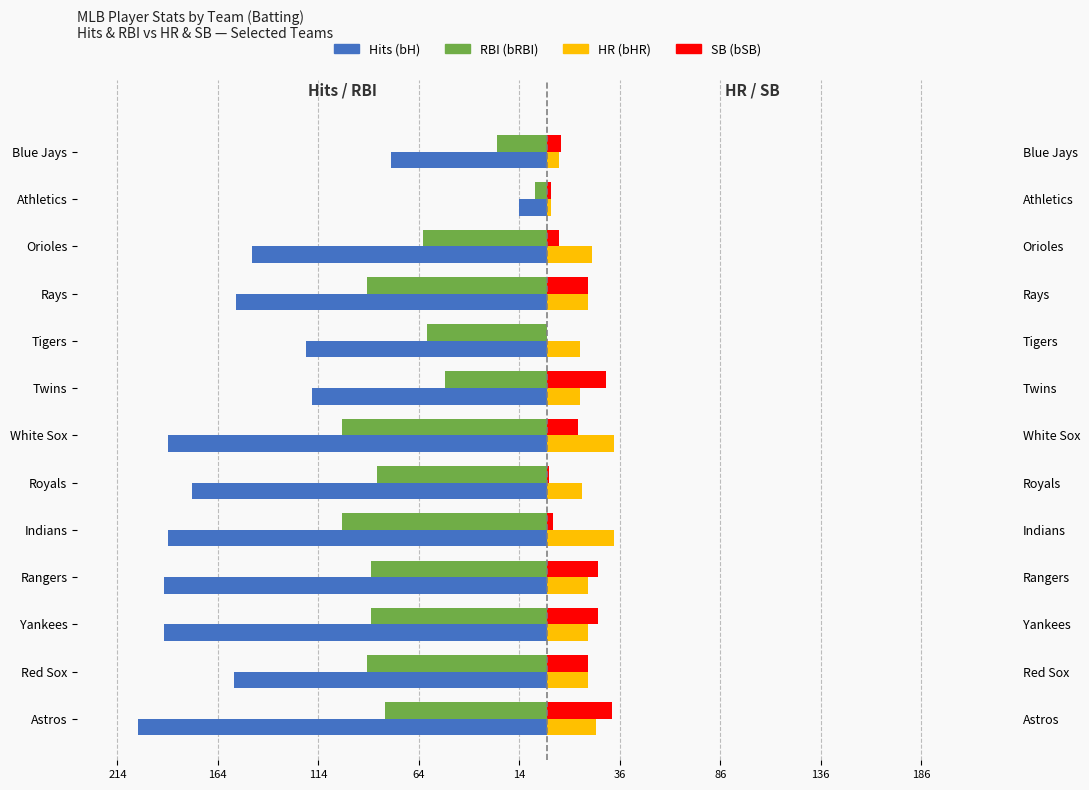

How many data points in RBI (bRBI) are less than -85?

6